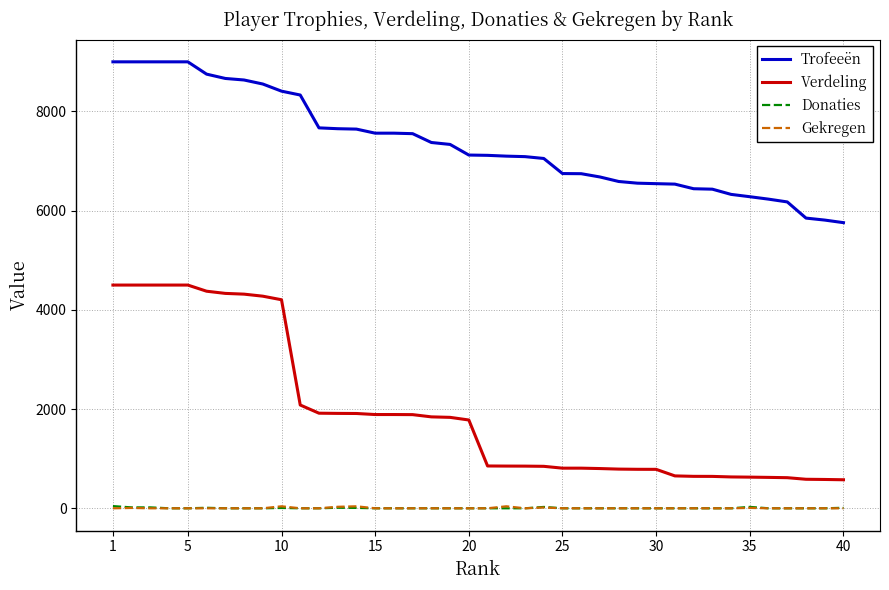

What is the difference between the maximum and second lowest values in the Trofeeën series?

3190